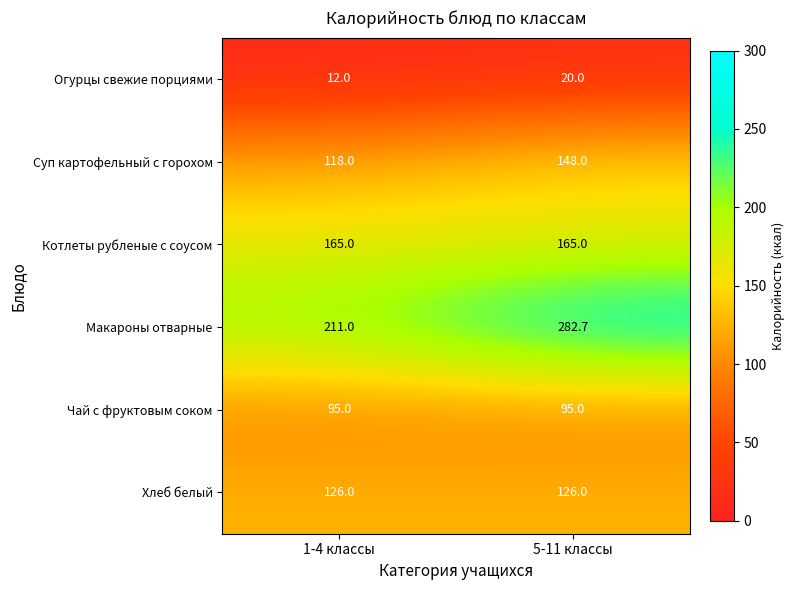

How many distinct data groups are displayed?

6